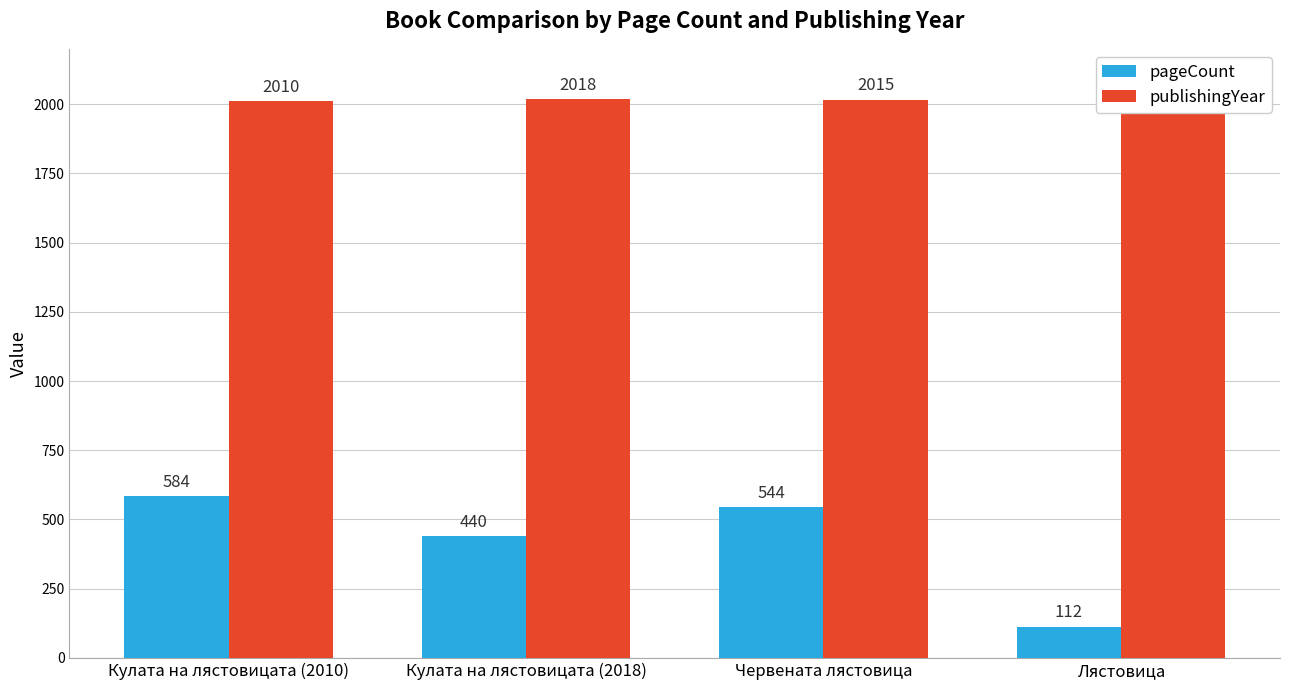

What is the lowest value of the publishingYear series?

1987